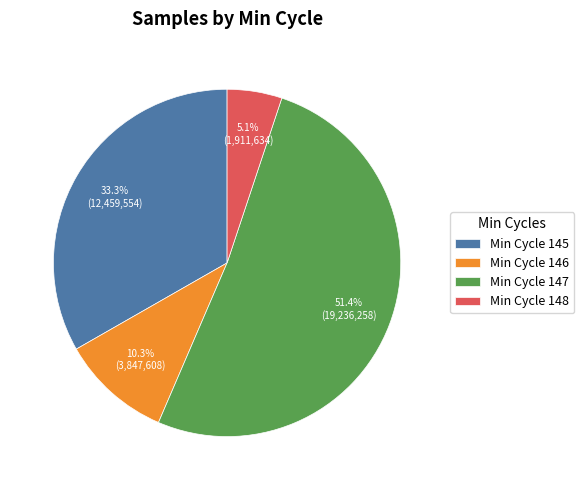

Which has a higher value, Min Cycle 145 or Min Cycle 147?

Min Cycle 147